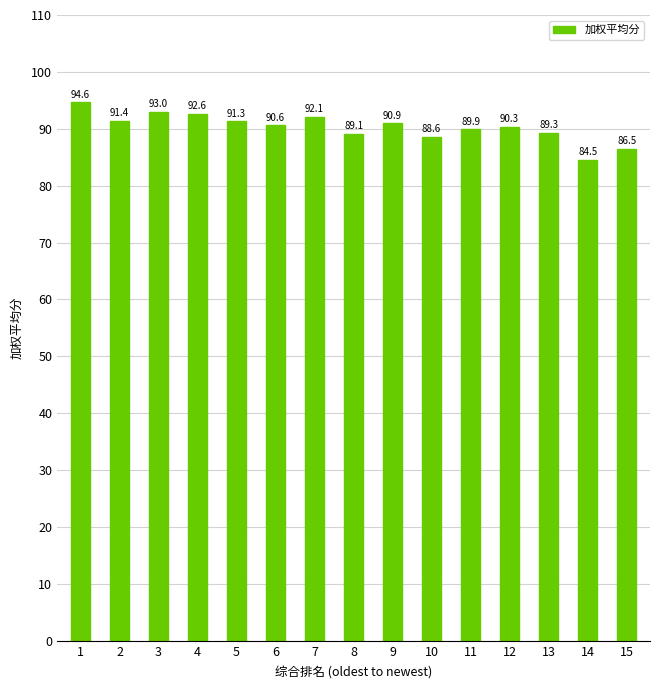

What is the change in value from 3 to 11?

-3.1